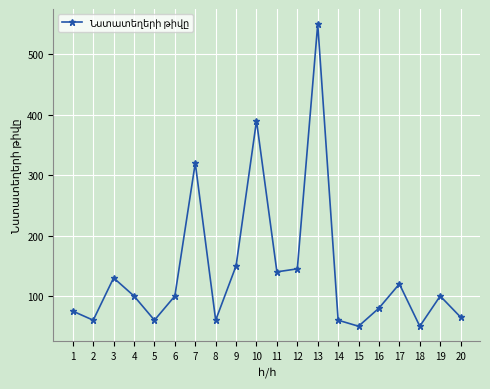

How many points are higher than both their immediate neighbors (excluding endpoints)?

6